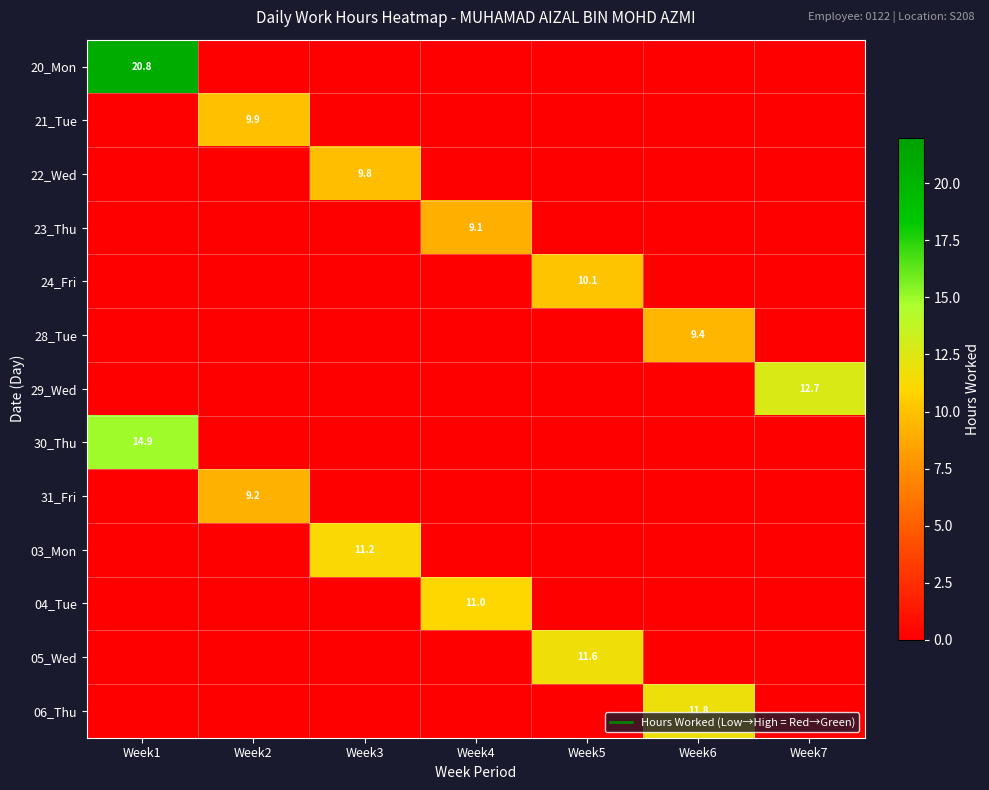

List the series in order of their peak value, lowest first.

23_Thu, 31_Fri, 28_Tue, 22_Wed, 21_Tue, 24_Fri, 04_Tue, 03_Mon, 05_Wed, 06_Thu, 29_Wed, 30_Thu, 20_Mon